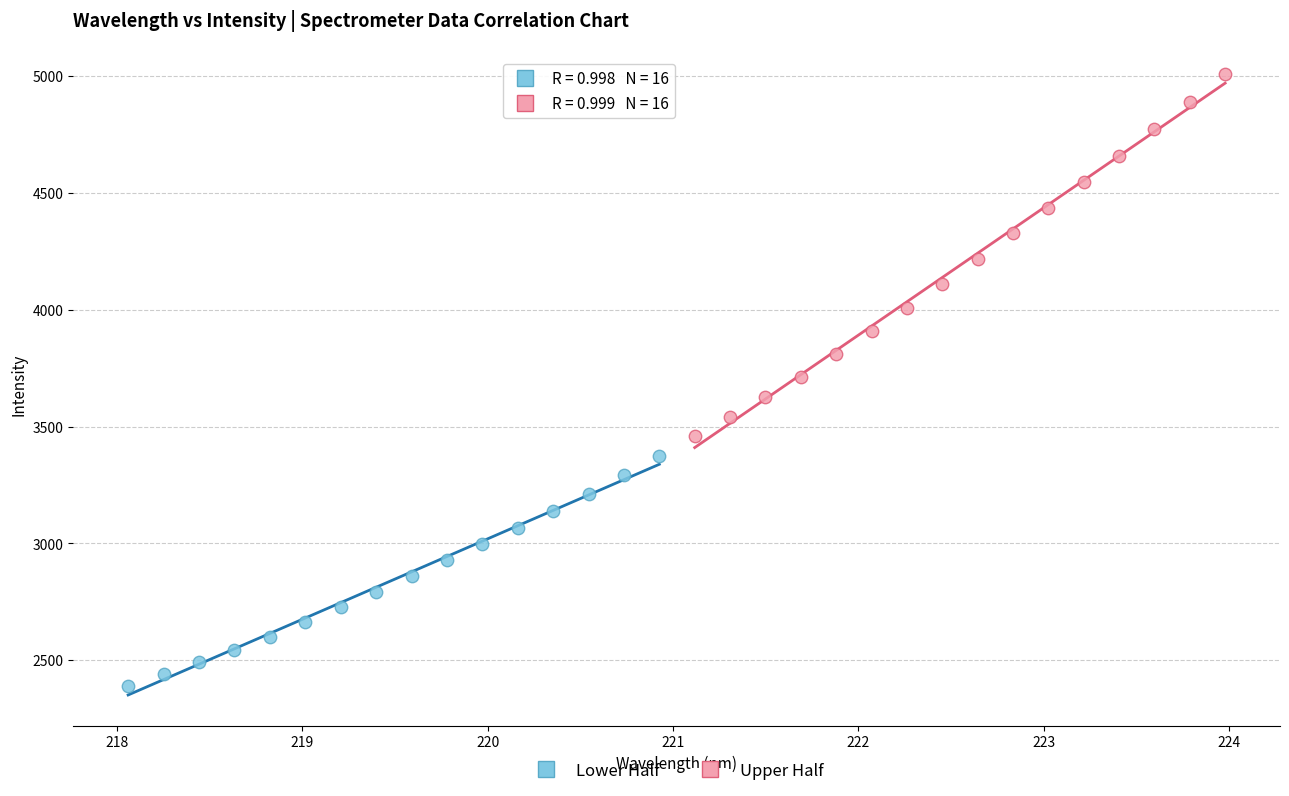

Which series has the largest Y range (max minus min)?

Upper Half